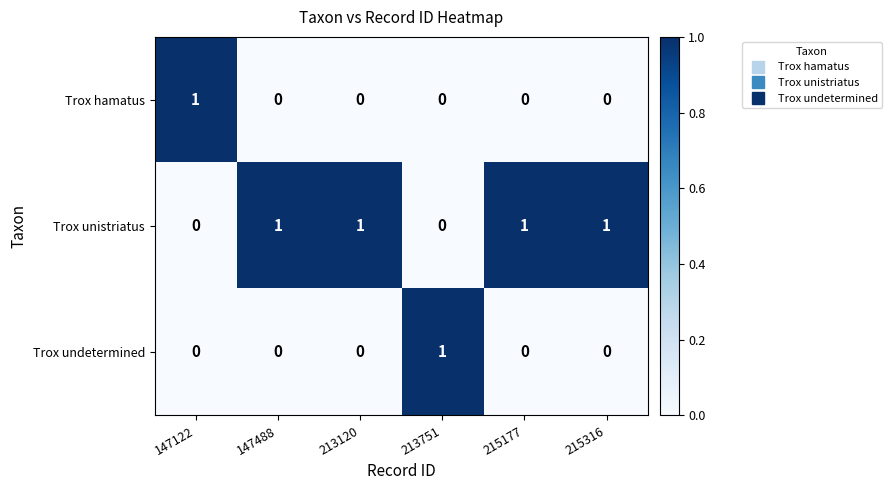

Which series has the largest total across all categories?

Trox unistriatus